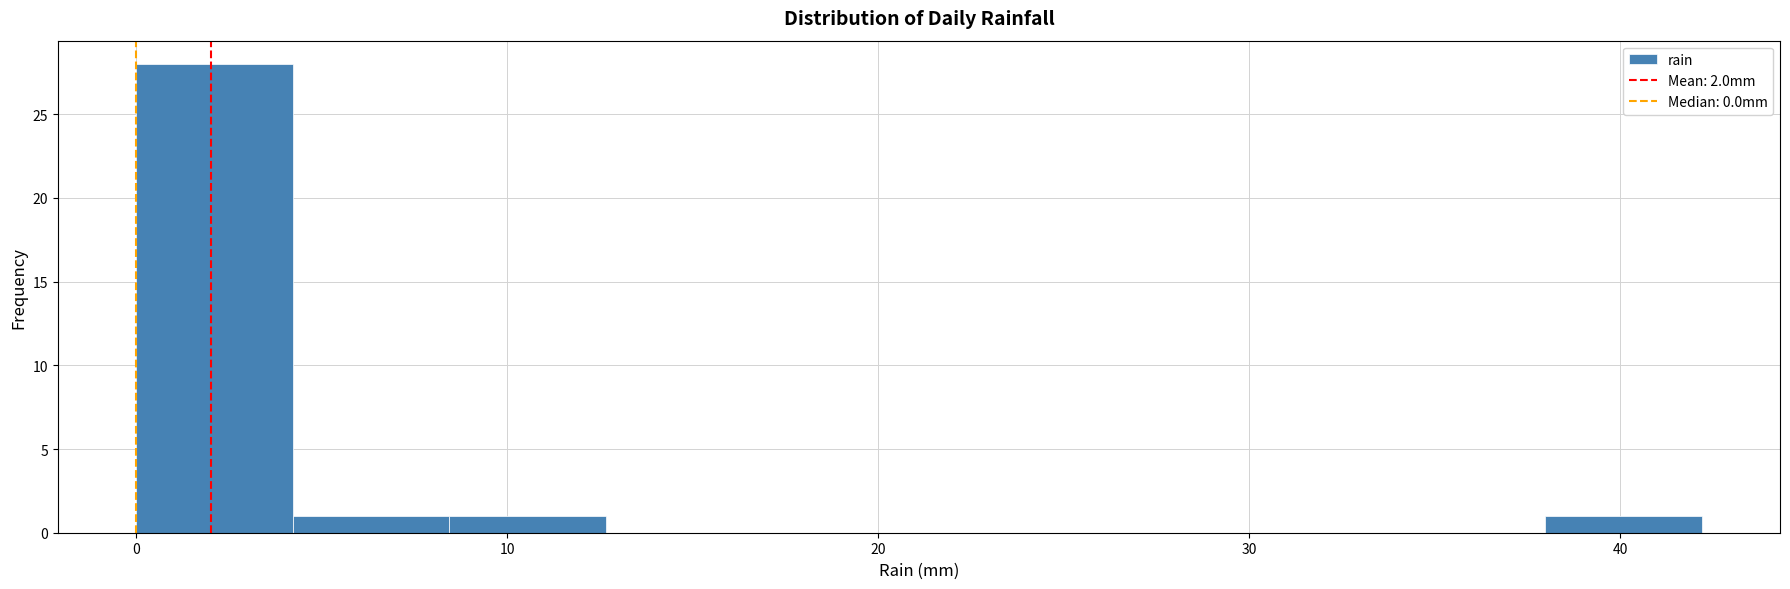

Reading left to right, list every bar in this chart as the range it spans on the x-axis followed by its height. Neither the bar edges nor the heights are printed on the chart, so give them approximately, as read against the axes.

0 to 4: 28
4 to 8: 1
8 to 13: 1
13 to 17: 0
17 to 21: 0
21 to 25: 0
25 to 30: 0
30 to 34: 0
34 to 38: 0
38 to 42: 1